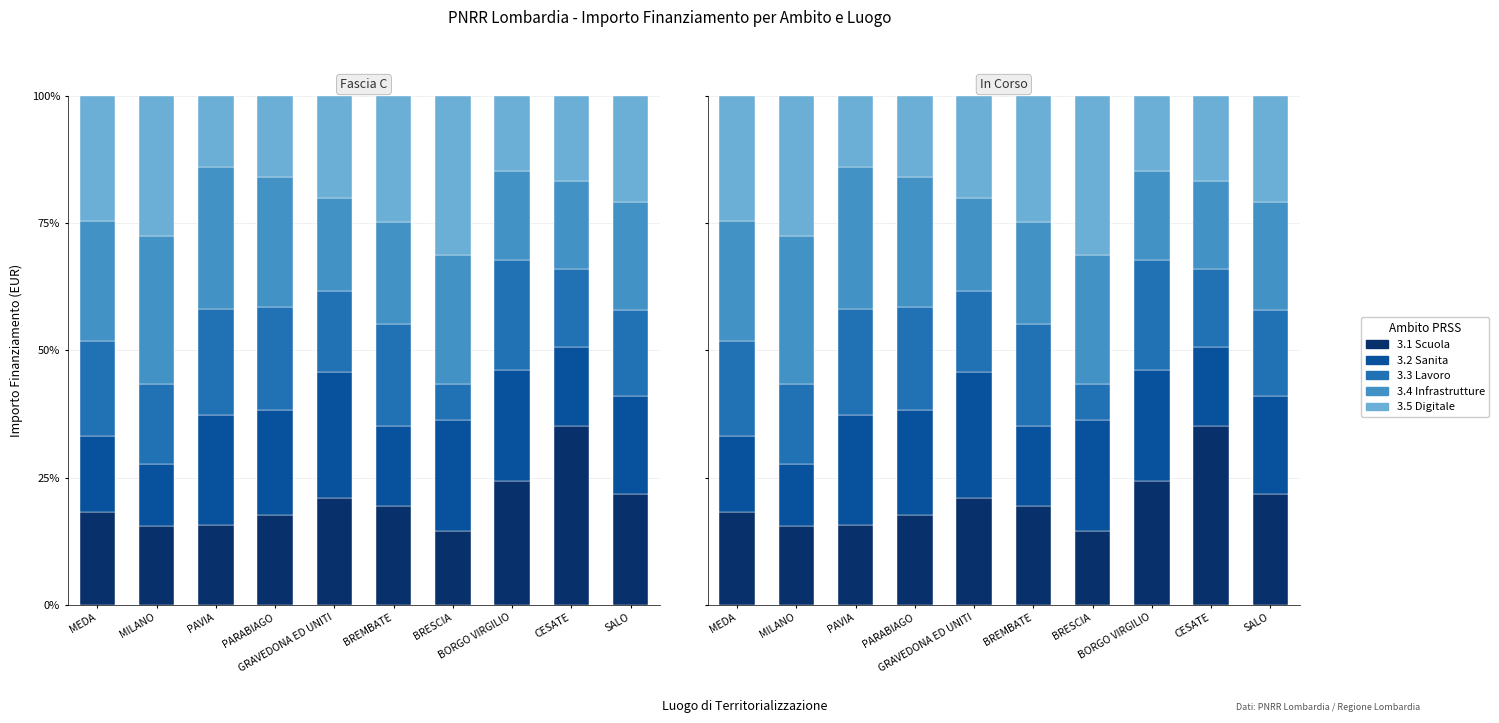

Which category has the lowest value across all series?

BRESCIA